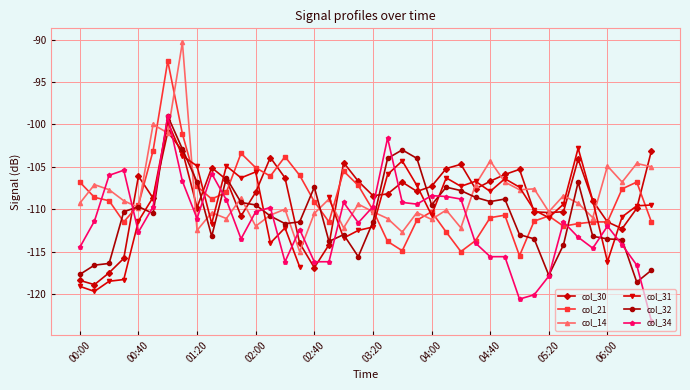

True or false: col_32 has a value of -177.1 at 25.

False